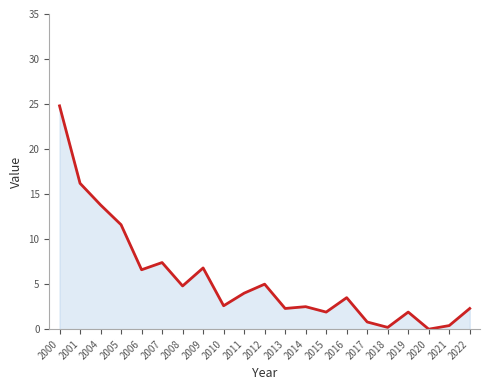

What is the ratio of the value at 2012 to the value at 2005?

0.4